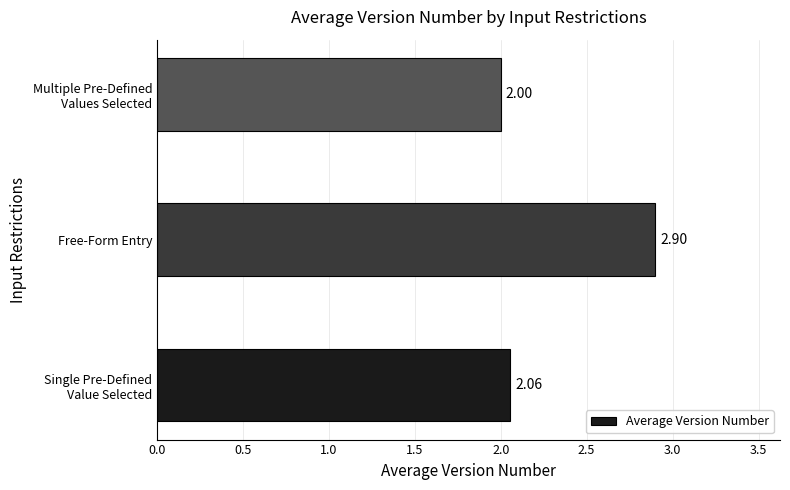

At which category does the chart reach its peak across all series?

Free-Form Entry